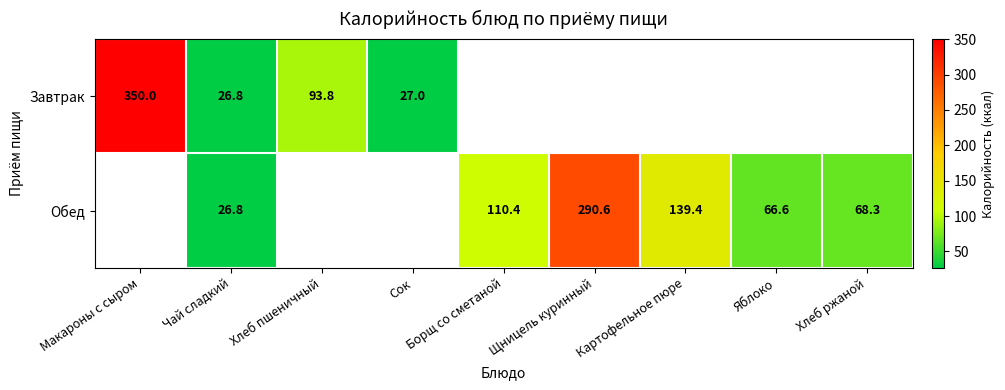

The Обед series shows 139.4 at Картофельное пюре. True or false?

True